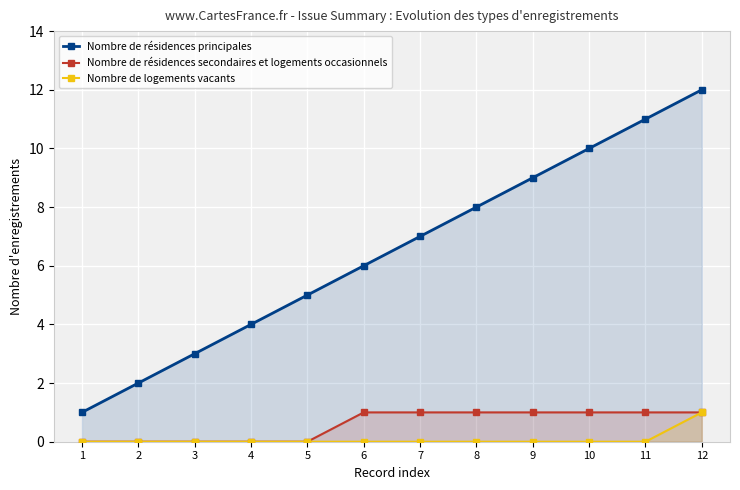

Count the Nombre de résidences secondaires et logements occasionnels values in the range 0 to 1.

12